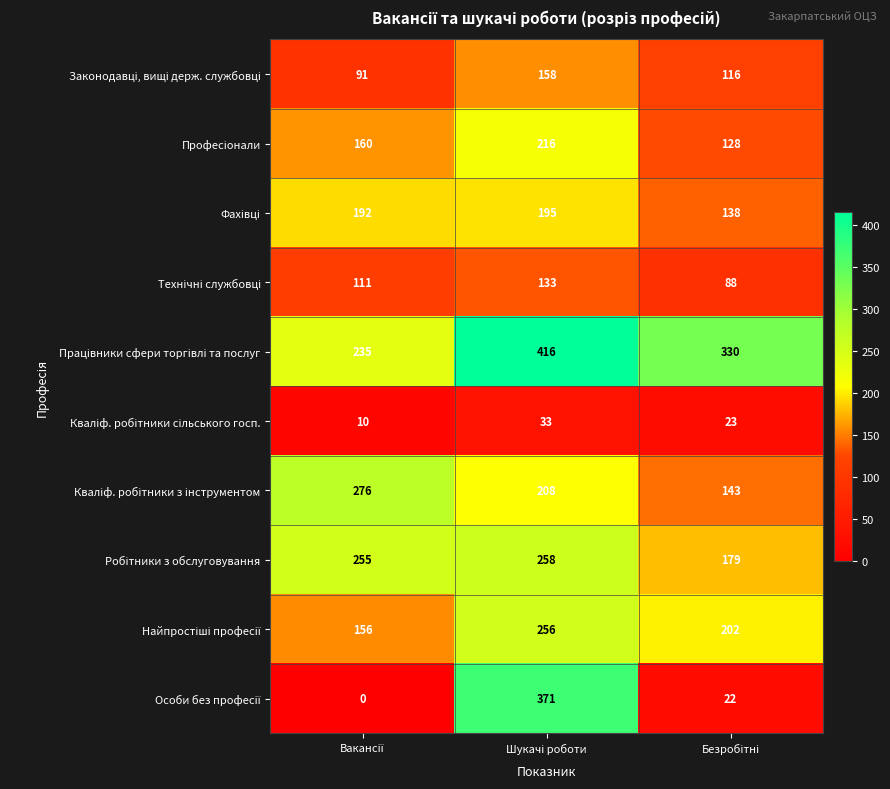

What is the maximum value shown in the chart?

416